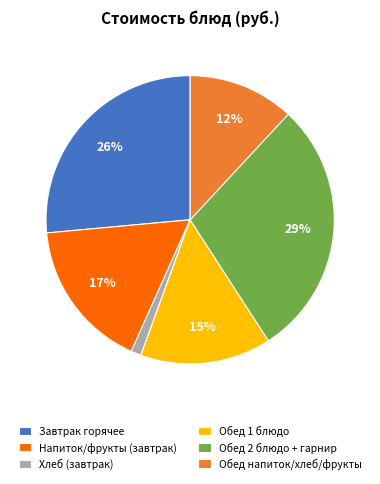

Which category has the smallest portion of the pie?

Хлеб (завтрак)